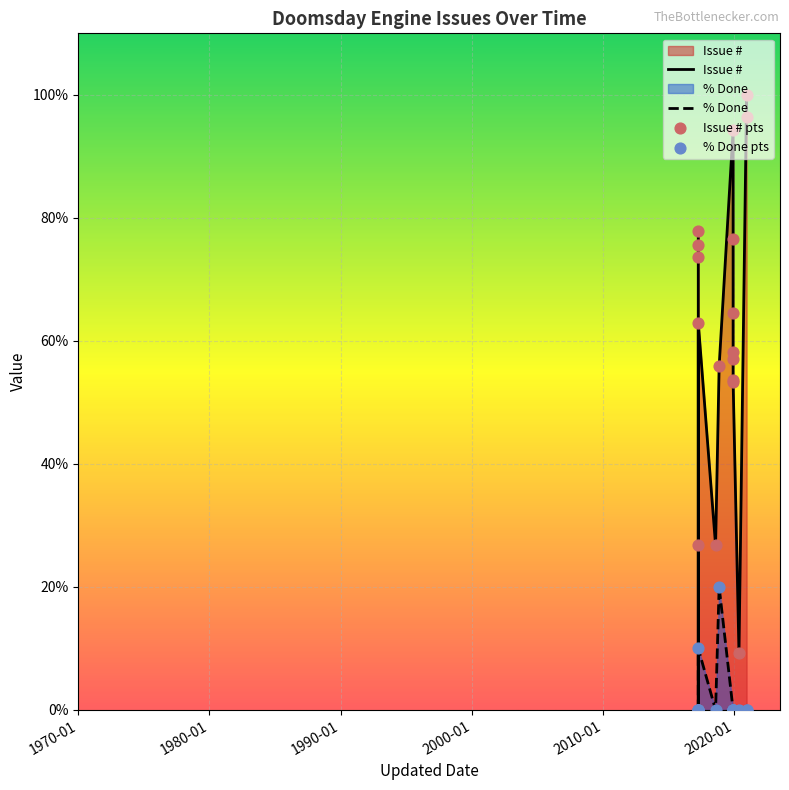

At how many categories does at least one series exceed 72?

7